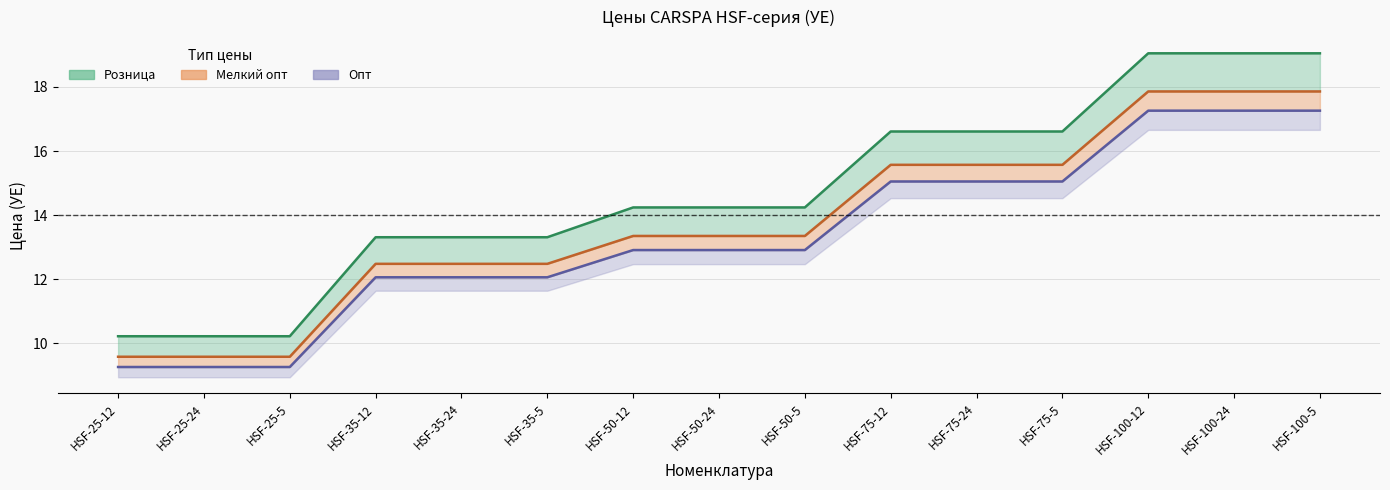

True or false: Мелкий опт and Опт cross at least once.

False